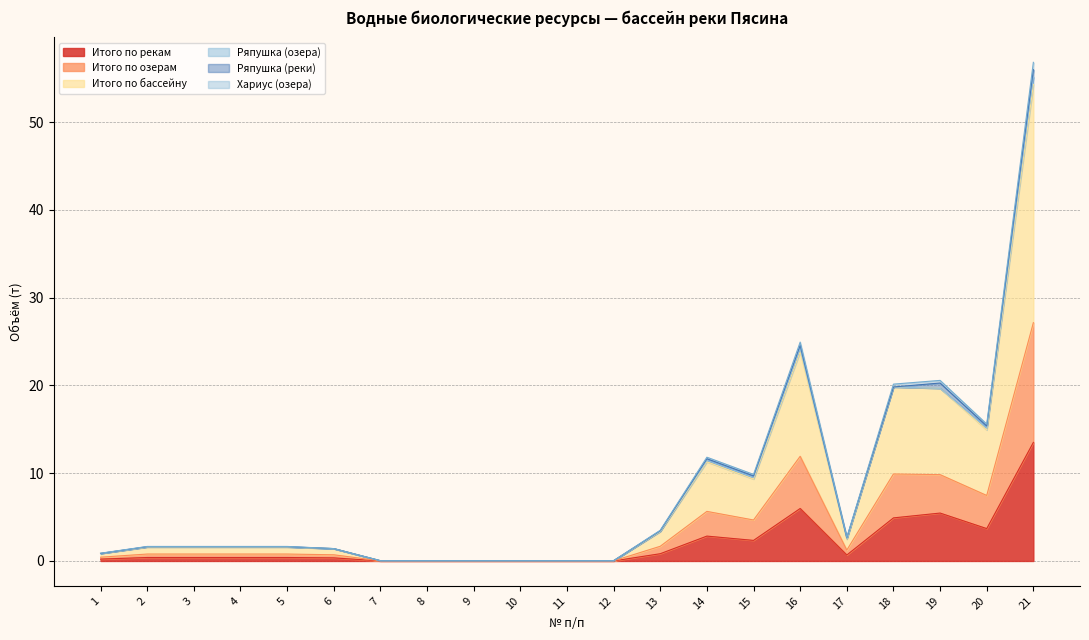

What is the maximum value for Итого по рекам?

13.5